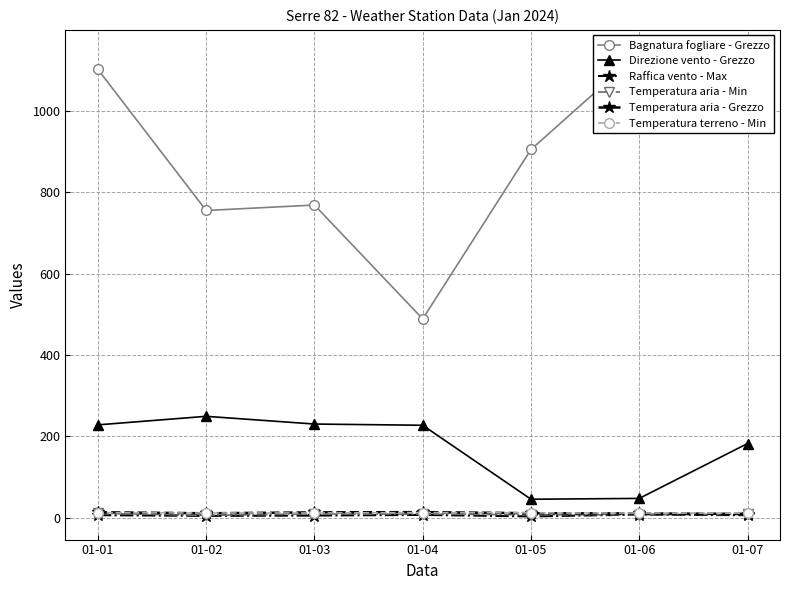

Is it true that Direzione vento - Grezzo equals 386.9 at 01-04?

False